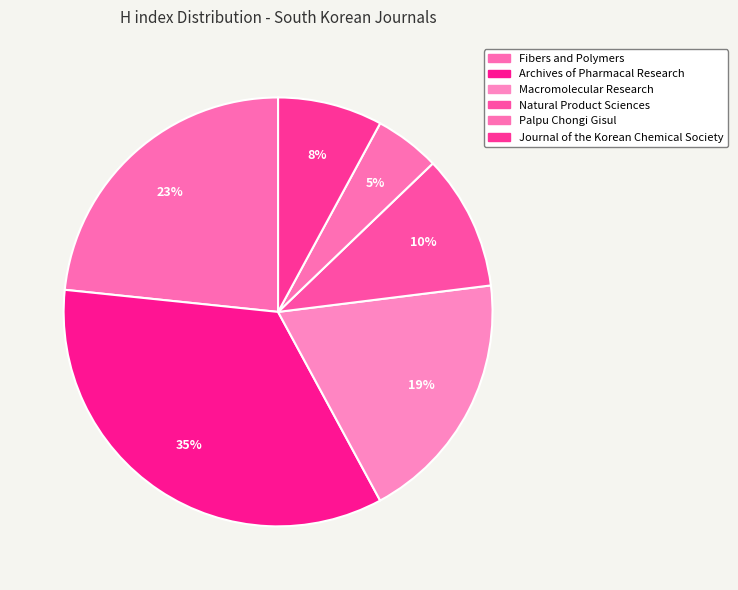

How many segments does this pie chart have?

6